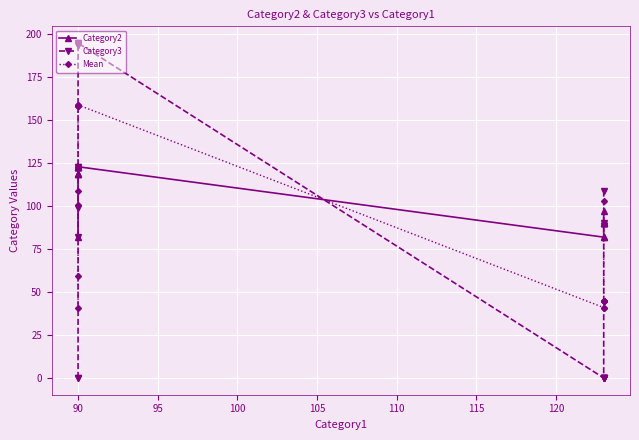

How many times do Mean and Category3 cross each other?

1